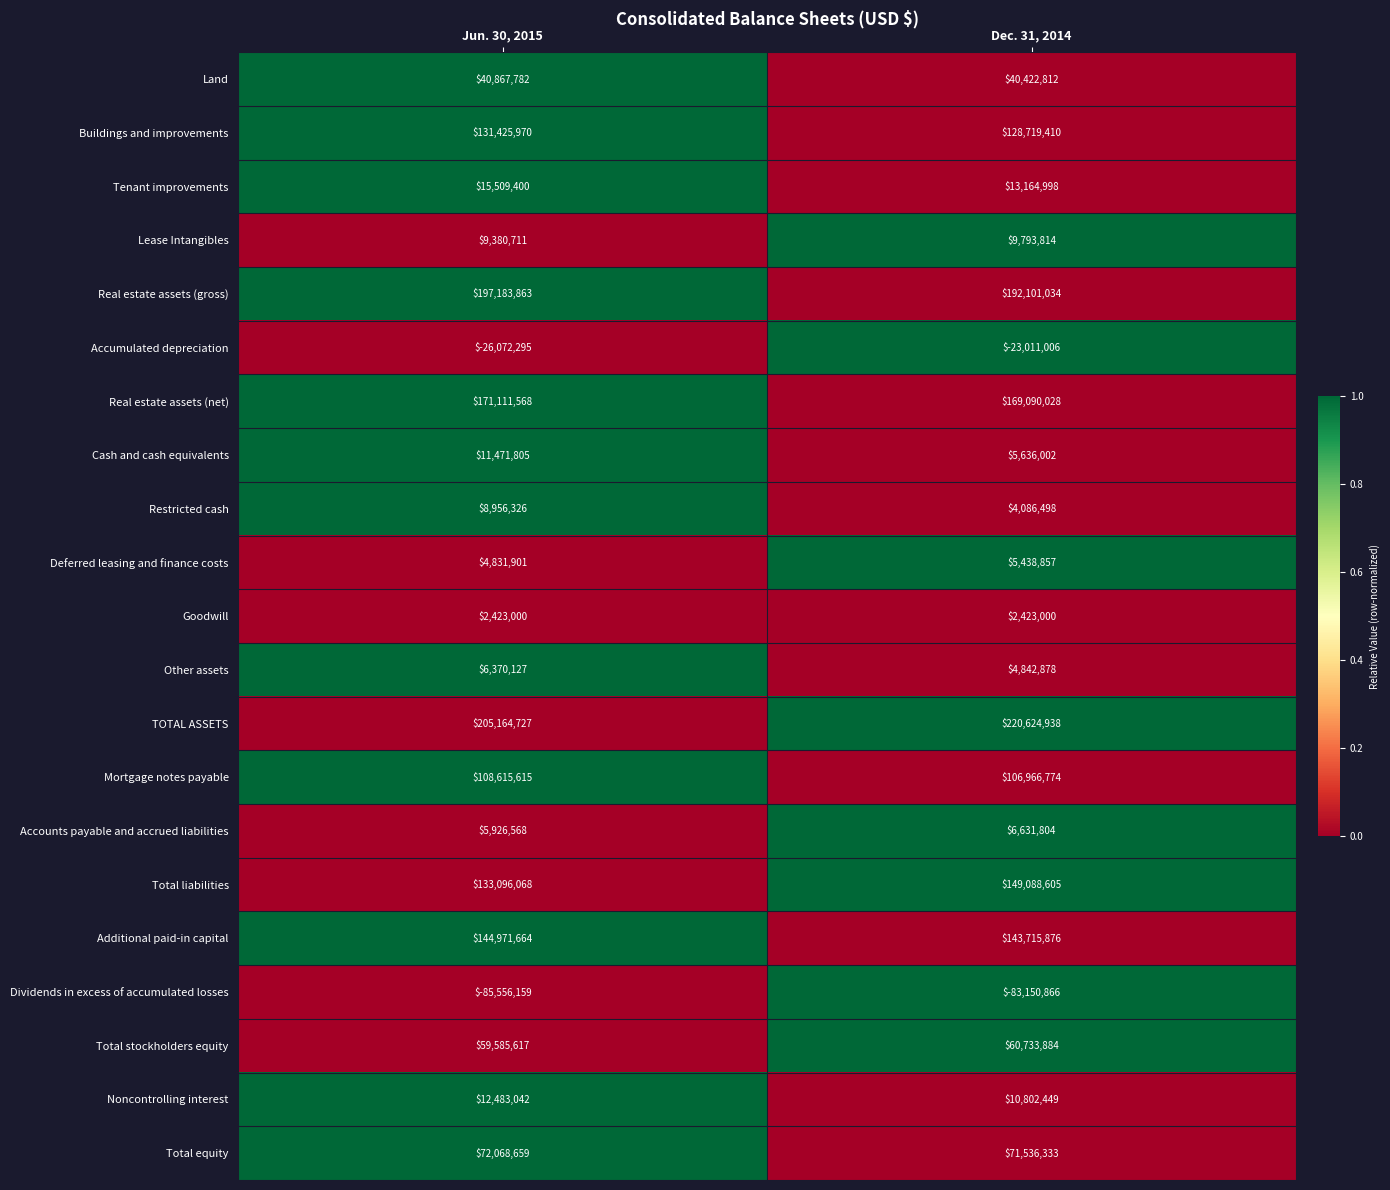

What is the difference between the highest and lowest values at Dec. 31, 2014?

303775804